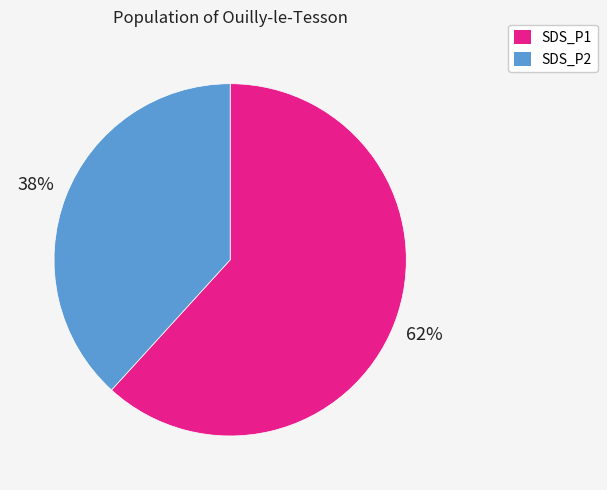

What percentage is the SDS_P1 slice, to the nearest percent?

62%